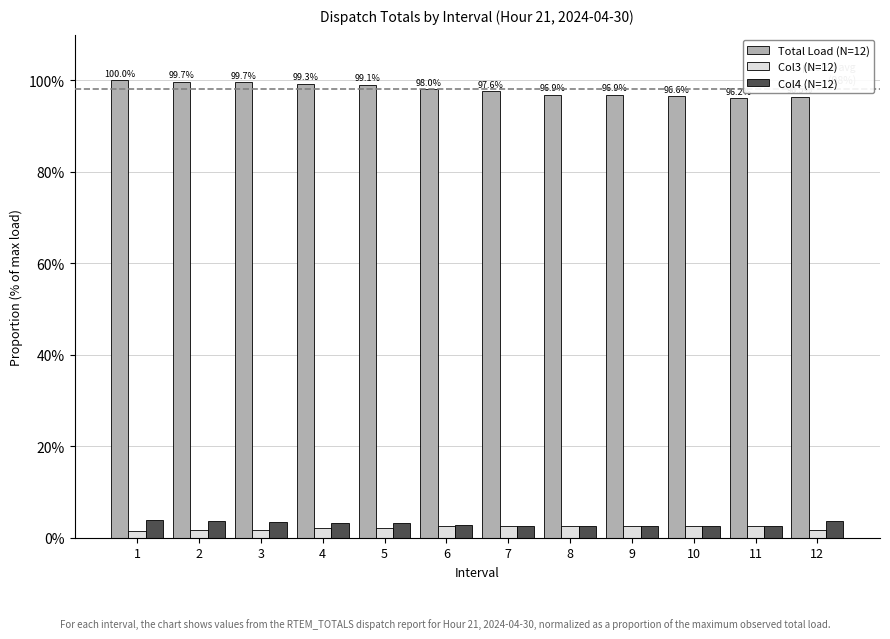

Which series has the largest total across all categories?

Total Load (N=12)